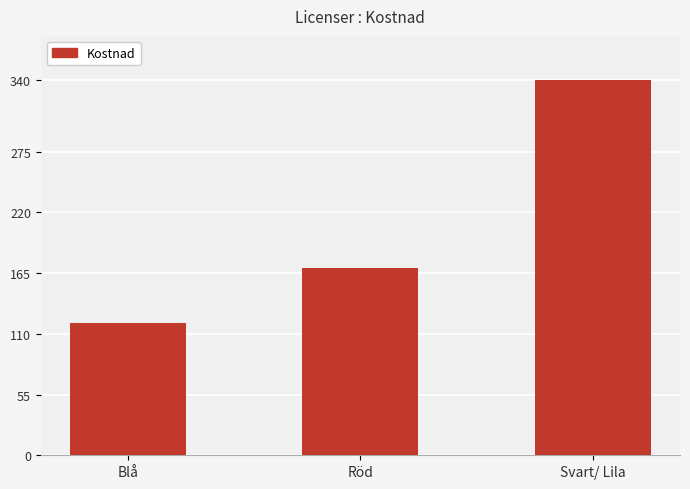

What position from the left is Svart/ Lila?

3